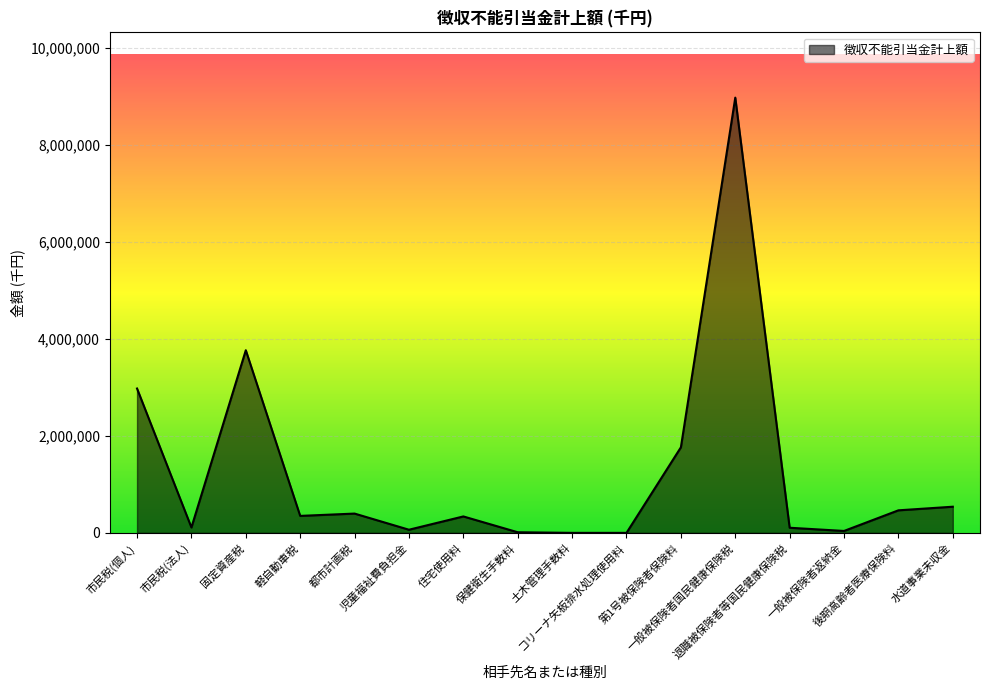

True or false: the data has more than 2 interior local peaks.

True